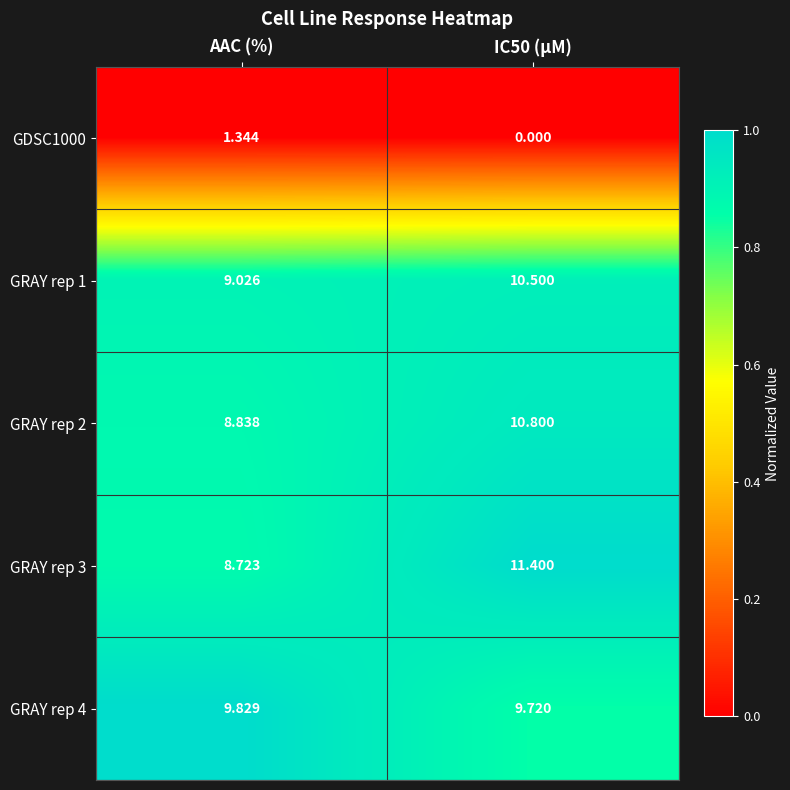

Which category has the lowest value in the GRAY rep 3 series?

AAC (%)